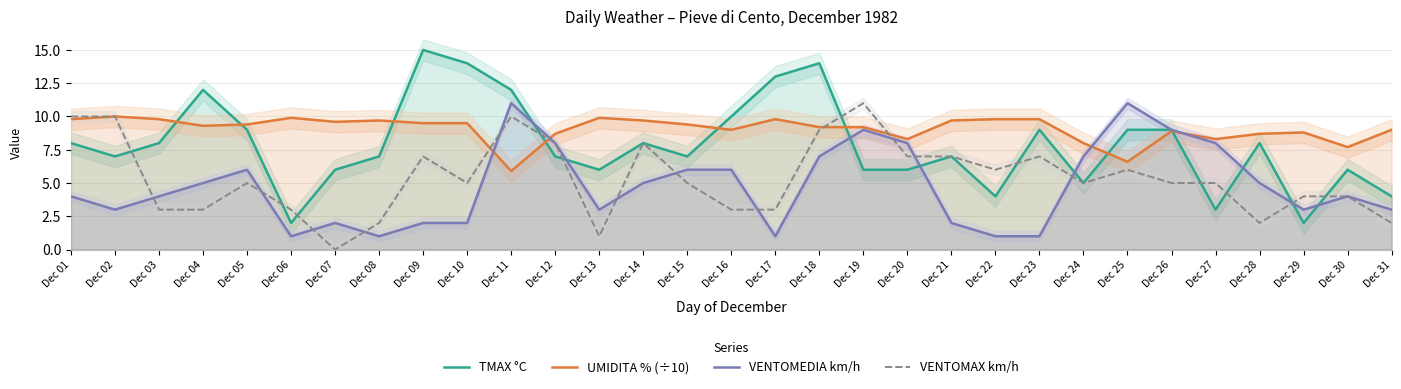

How many intersections are there between VENTOMAX km/h and UMIDITA % (÷10)?

4